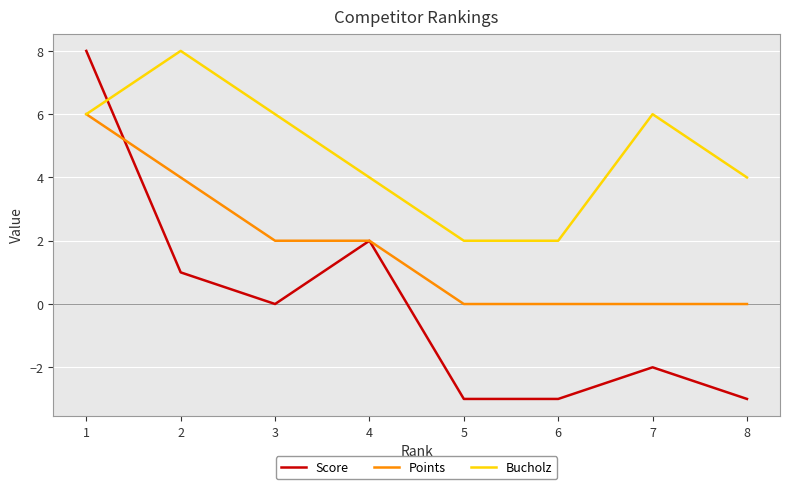

Where is Score nearest to the value 2?

4